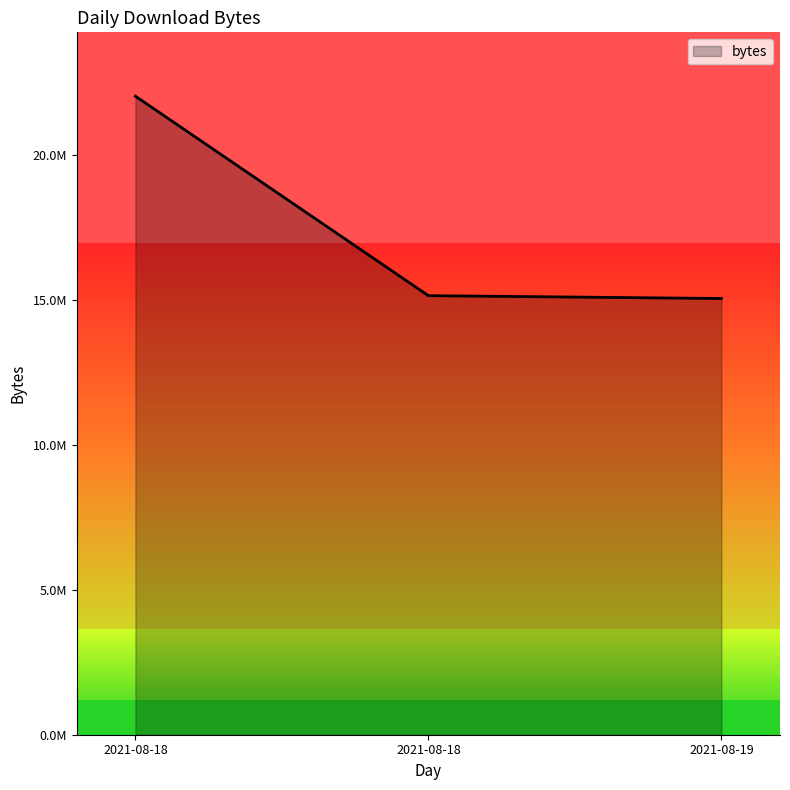

Is this an area chart (filled region under the line)?

Yes